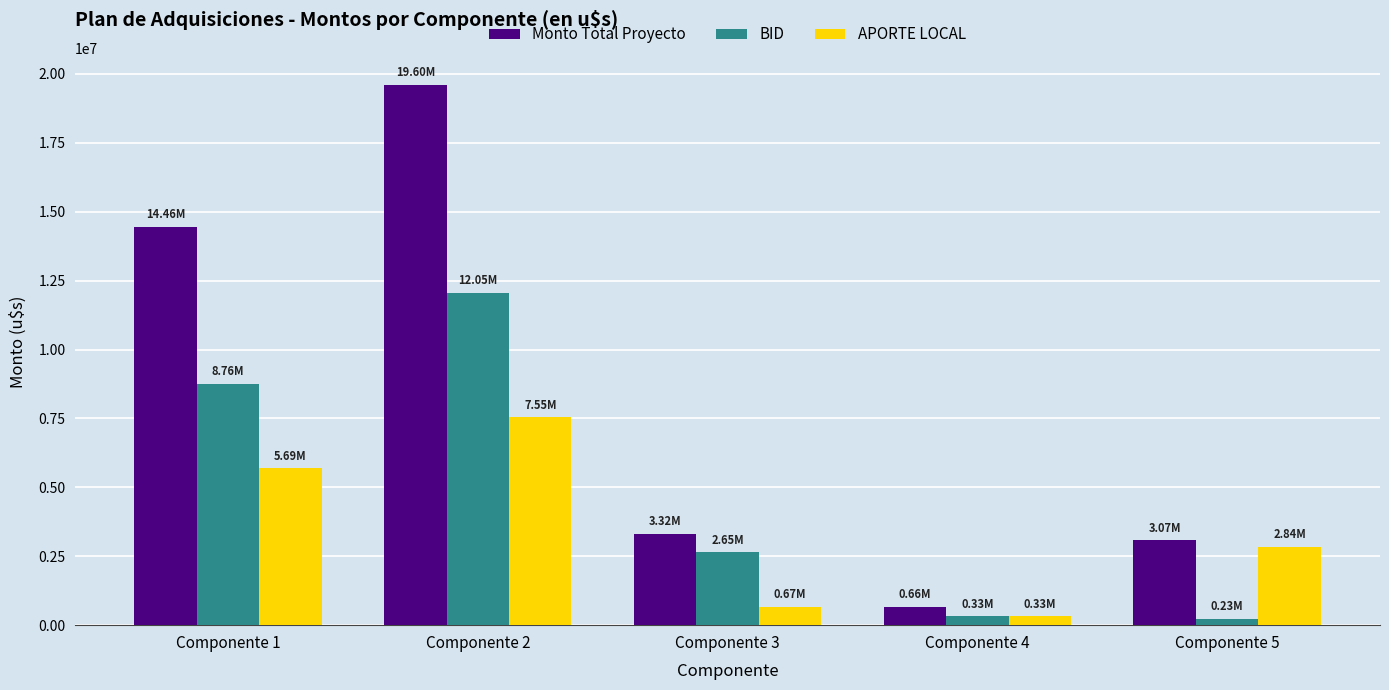

How many bars are there in each group?

3